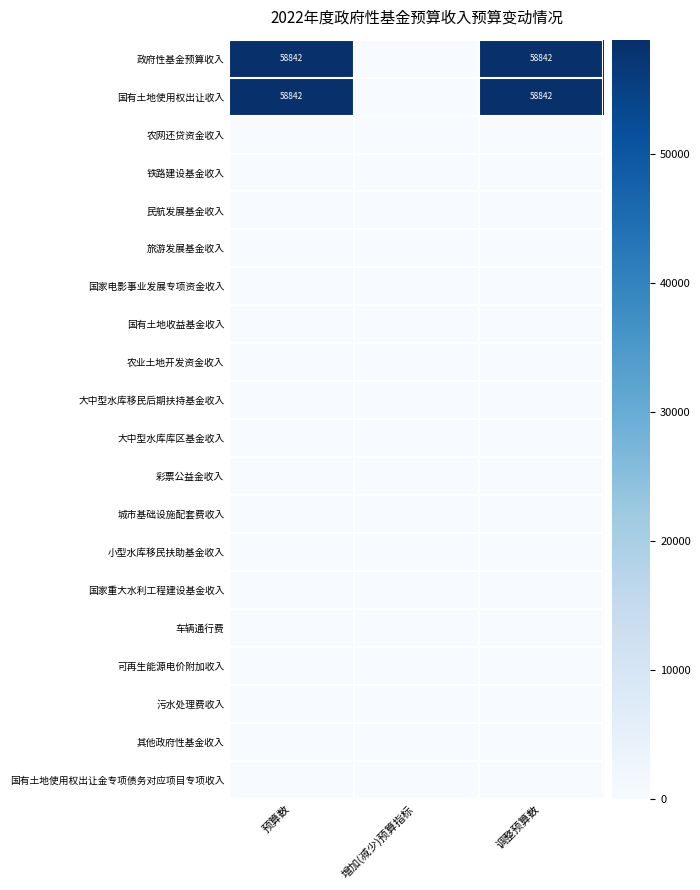

Which series has the largest range (max minus min)?

政府性基金预算收入